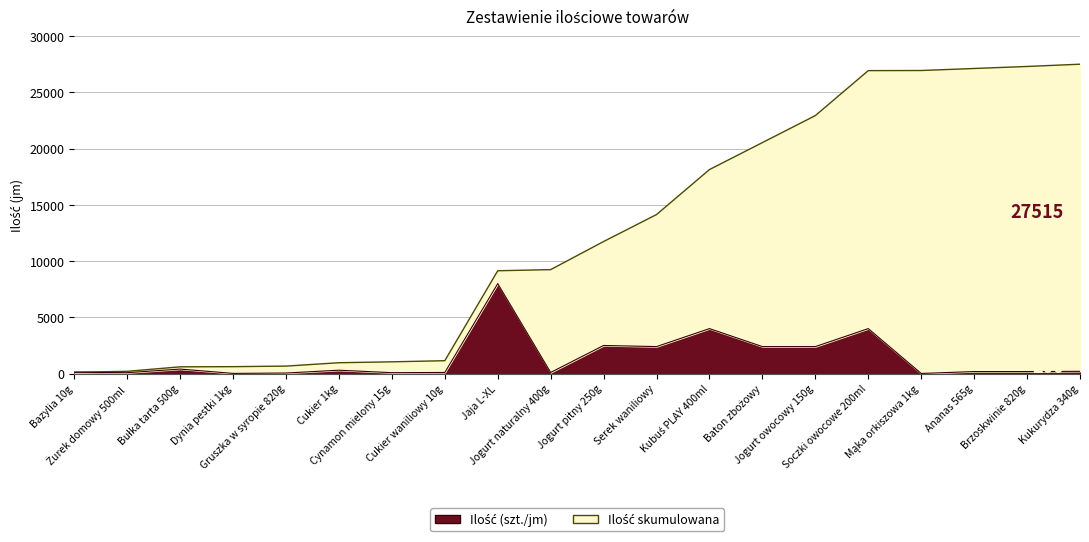

True or false: Ilość skumulowana has a value of 13317 at Brzoskwinie 820g.

False